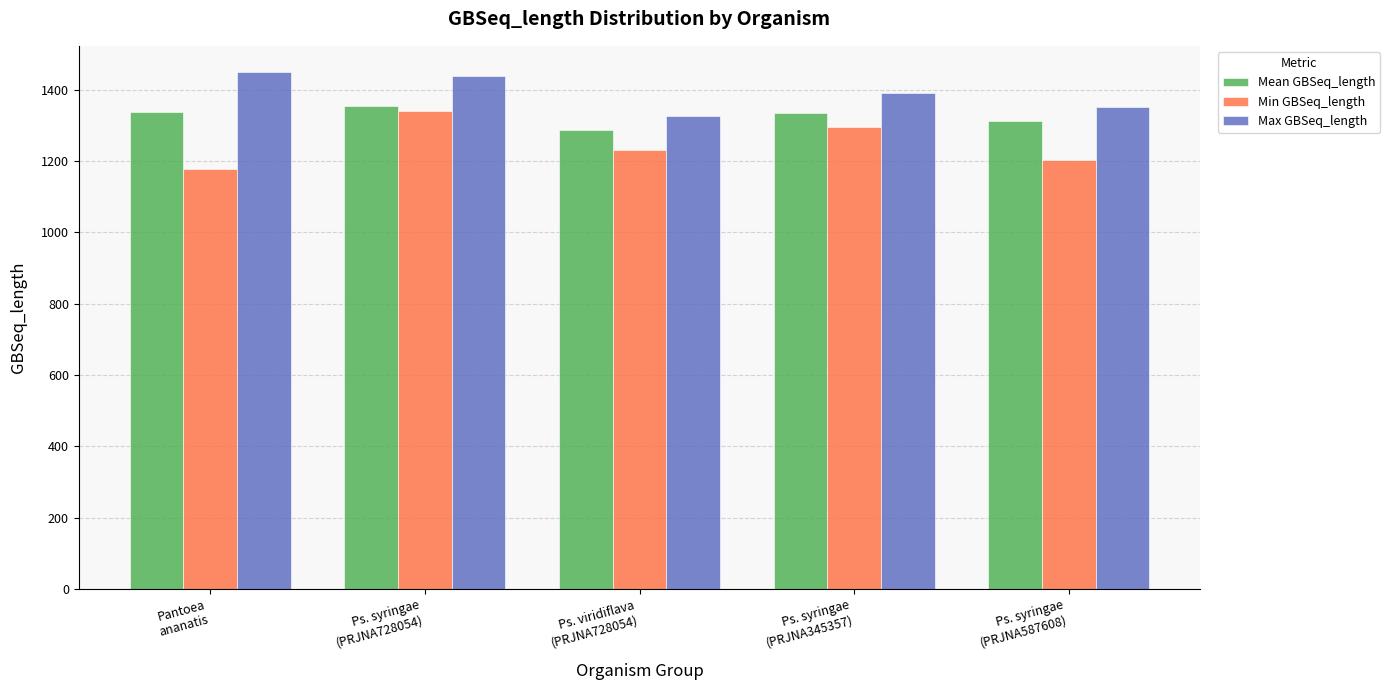

At which category is the sum across all series the highest?

Ps. syringae
(PRJNA728054)